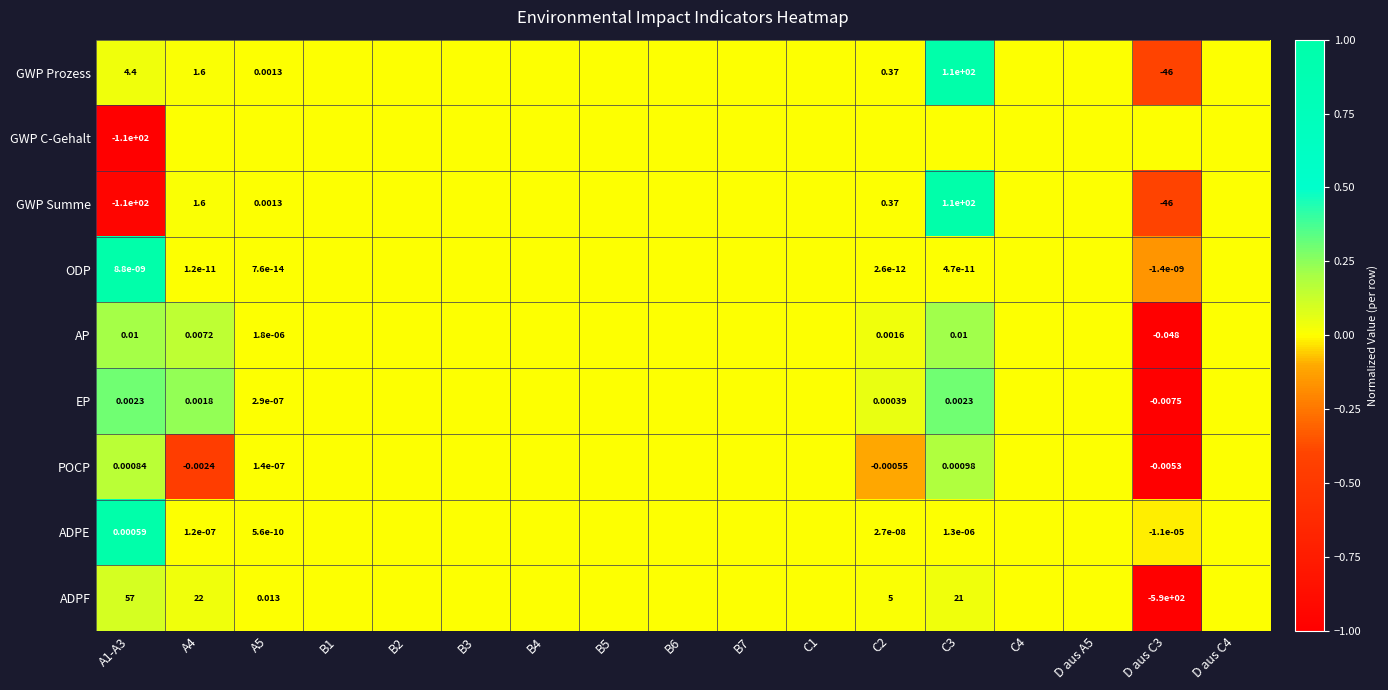

What is the difference between the maximum and minimum values in the POCP series?

1.2